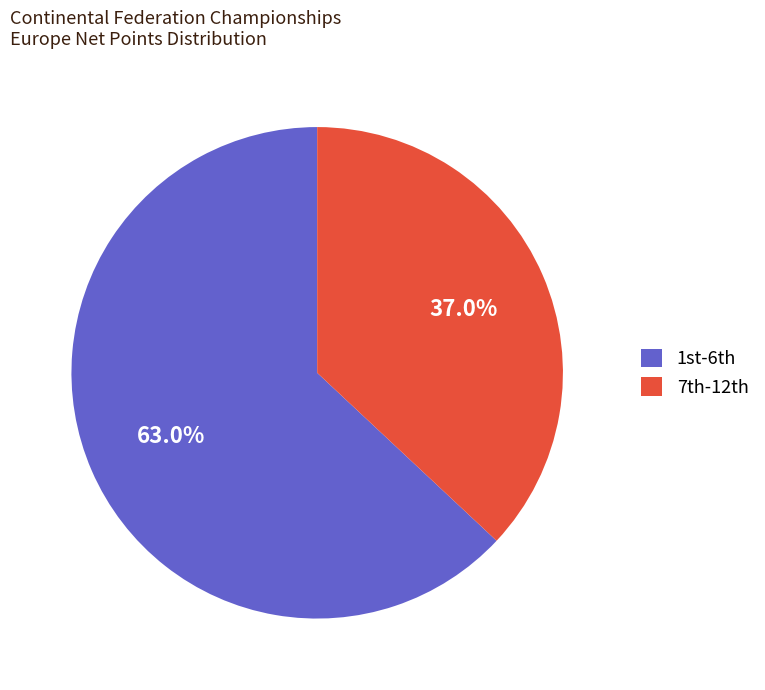

Rank the categories by value from lowest to highest.

7th-12th, 1st-6th